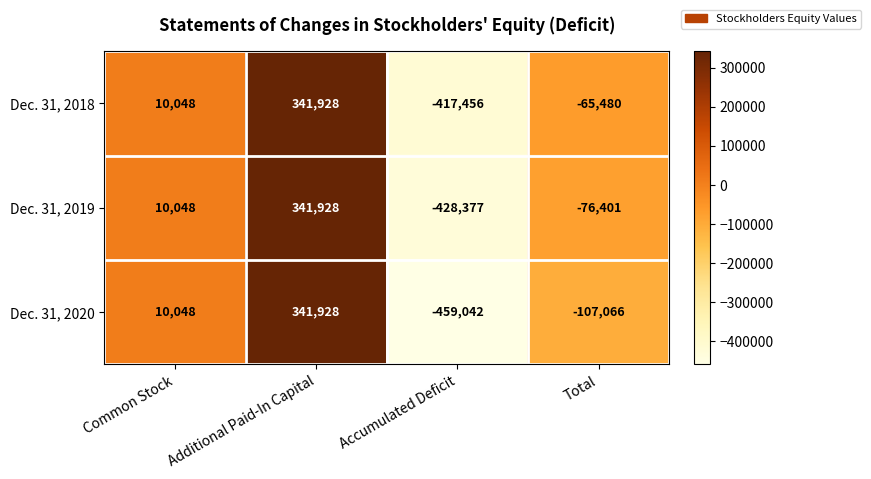

Where is Dec. 31, 2020 nearest to the value -58557?

Total